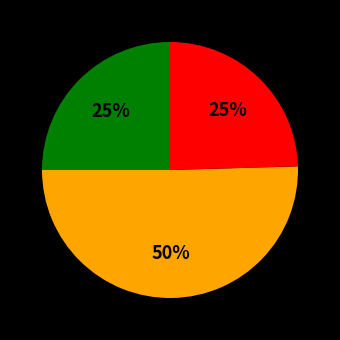

To the nearest percent, what is the average slice percentage?

33%